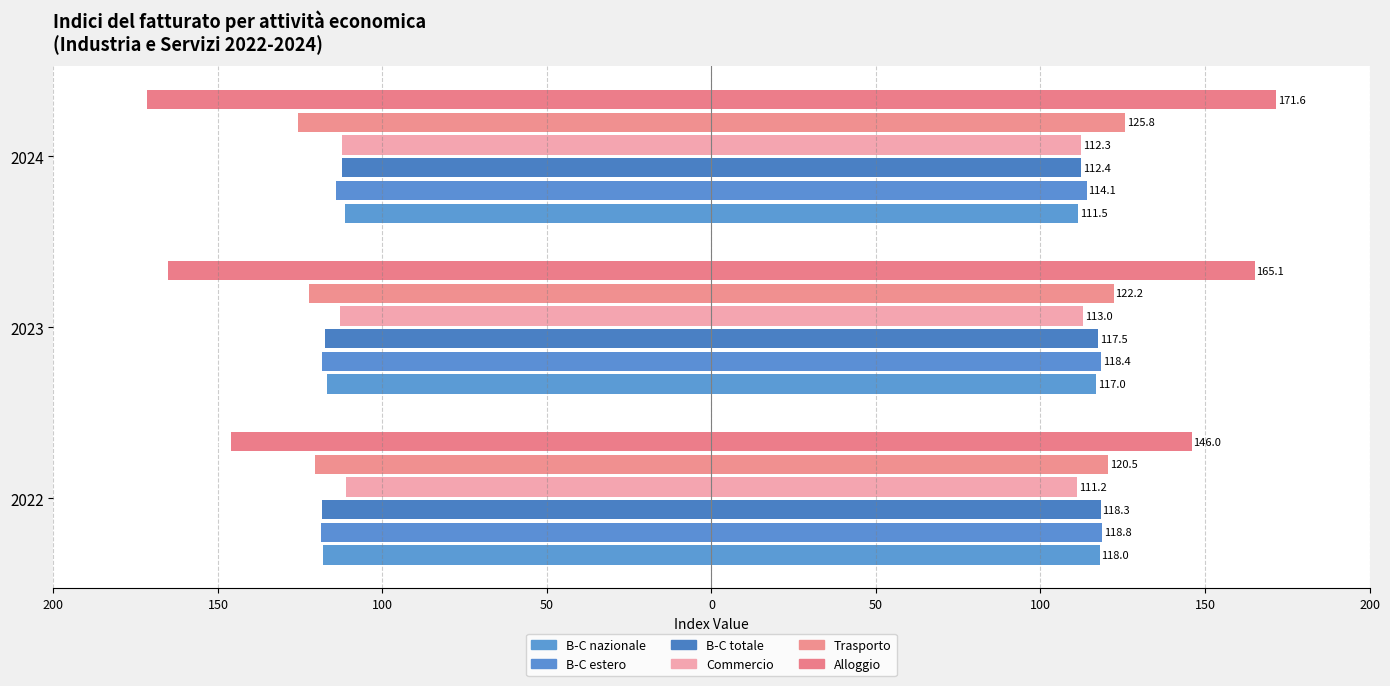

What is the difference between the Trasporto values at 2024 and 2023?

3.6